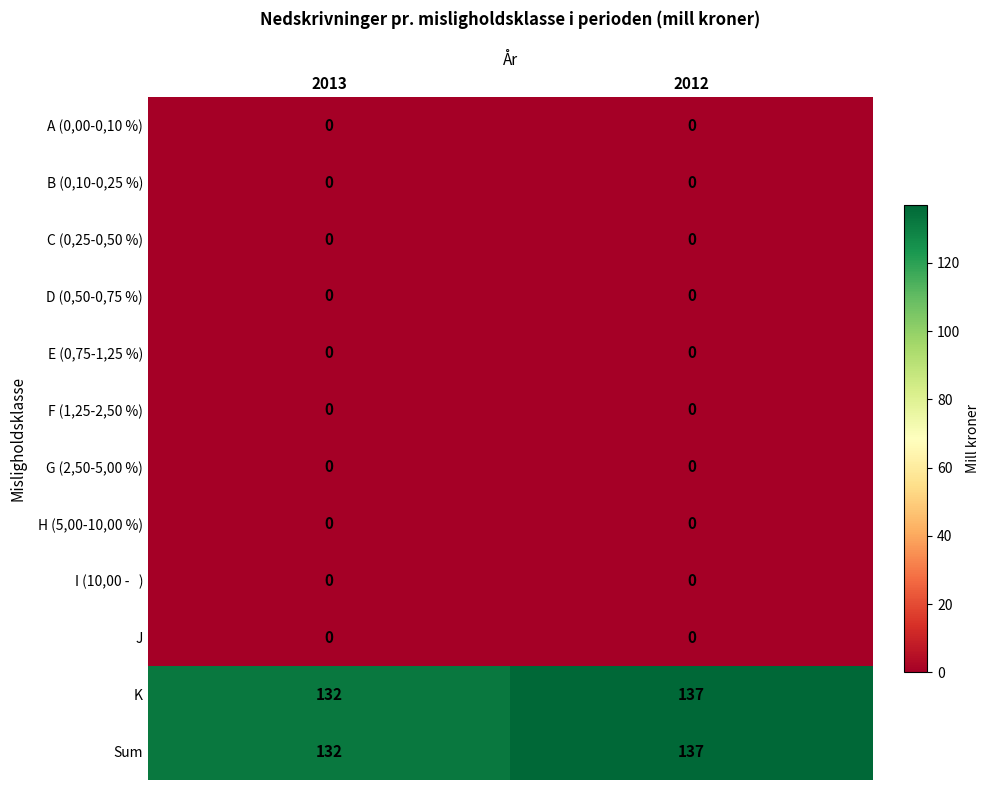

Count the number of data series in this chart.

12